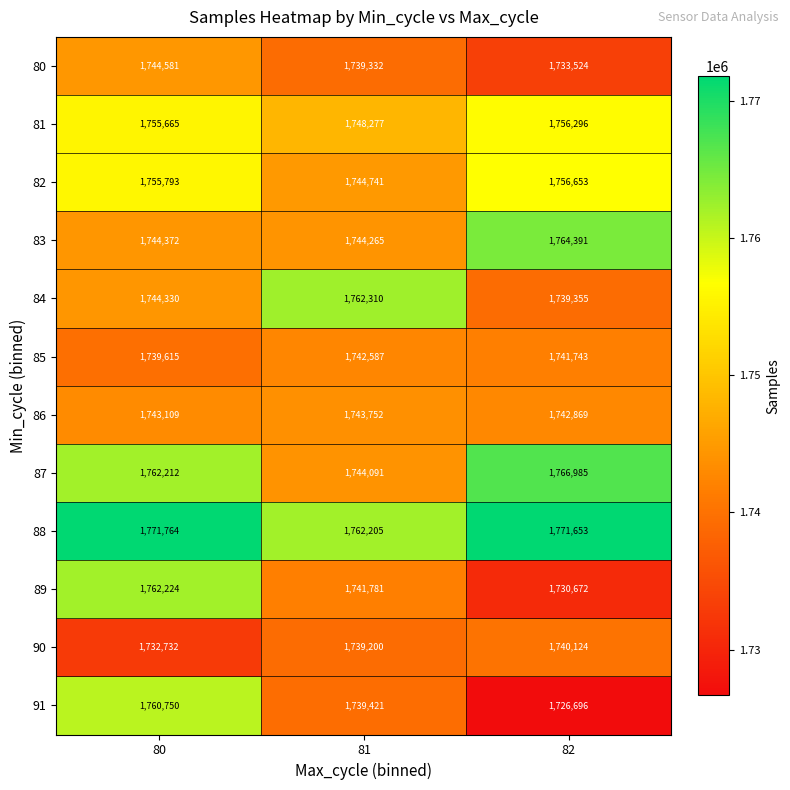

What is the difference between the highest and lowest values at 82?

44957